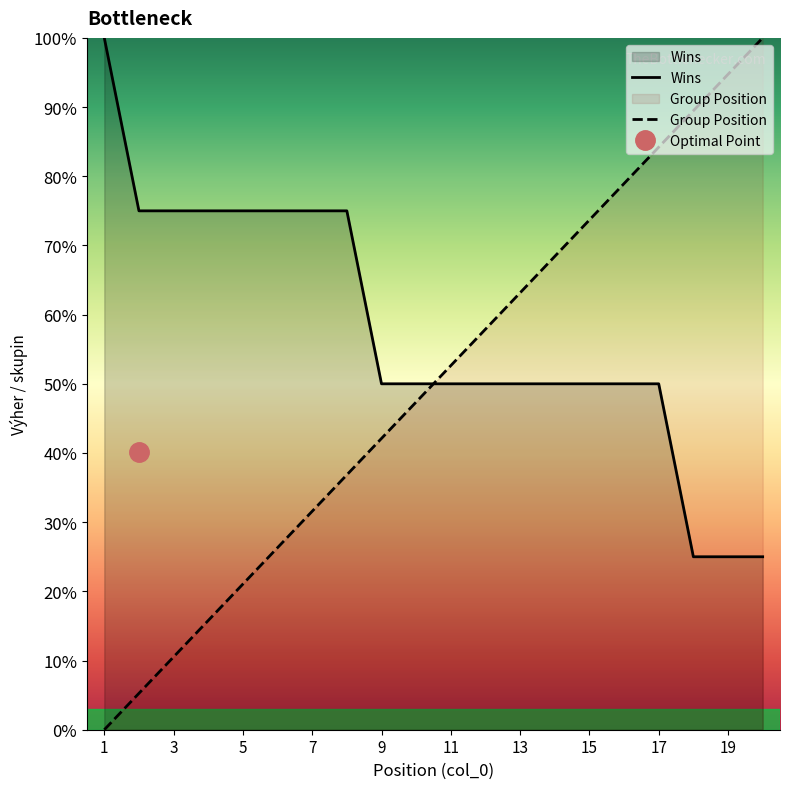

List the series in order of their overall mean, highest first.

Wins, Group Position